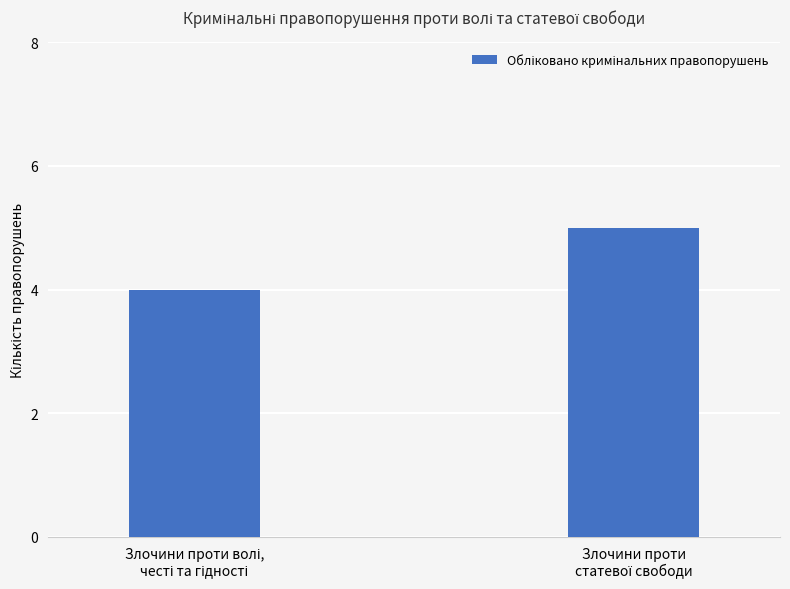

What is the smallest value displayed?

4